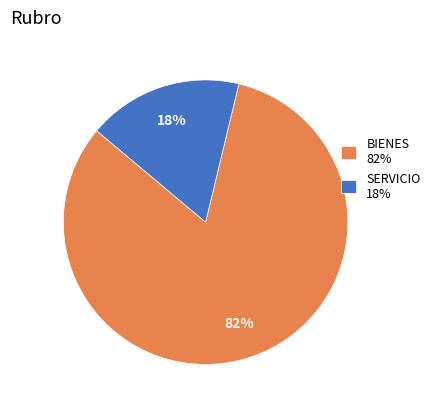

Count the number of slices in the pie.

2